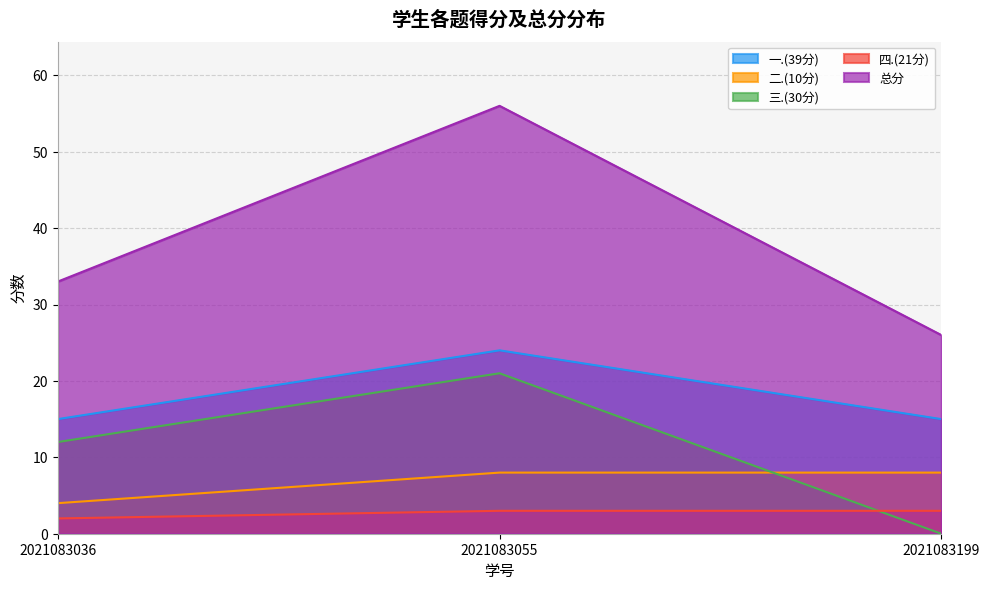

Between 2021083055 and 2021083199, which series saw the biggest shift?

总分